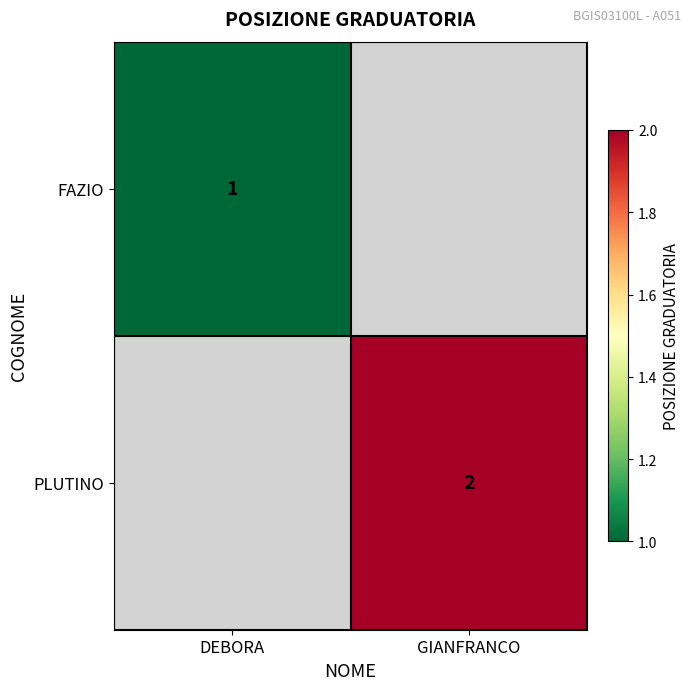

What is the maximum value shown in the chart?

2.0